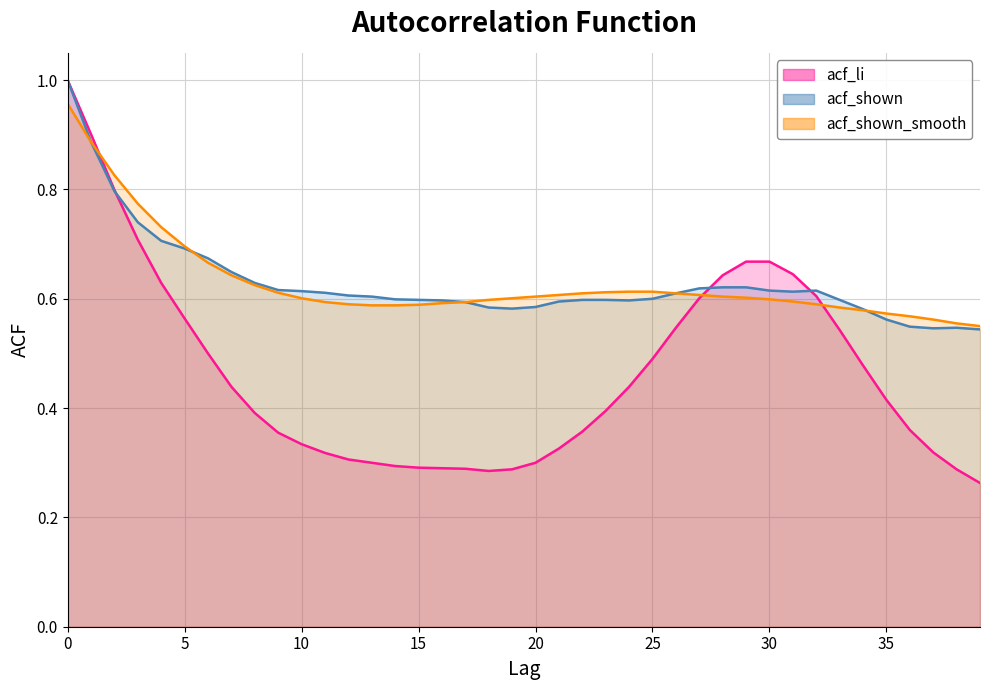

What is the value of the acf_shown_smooth point at the 7th from the left?

0.7